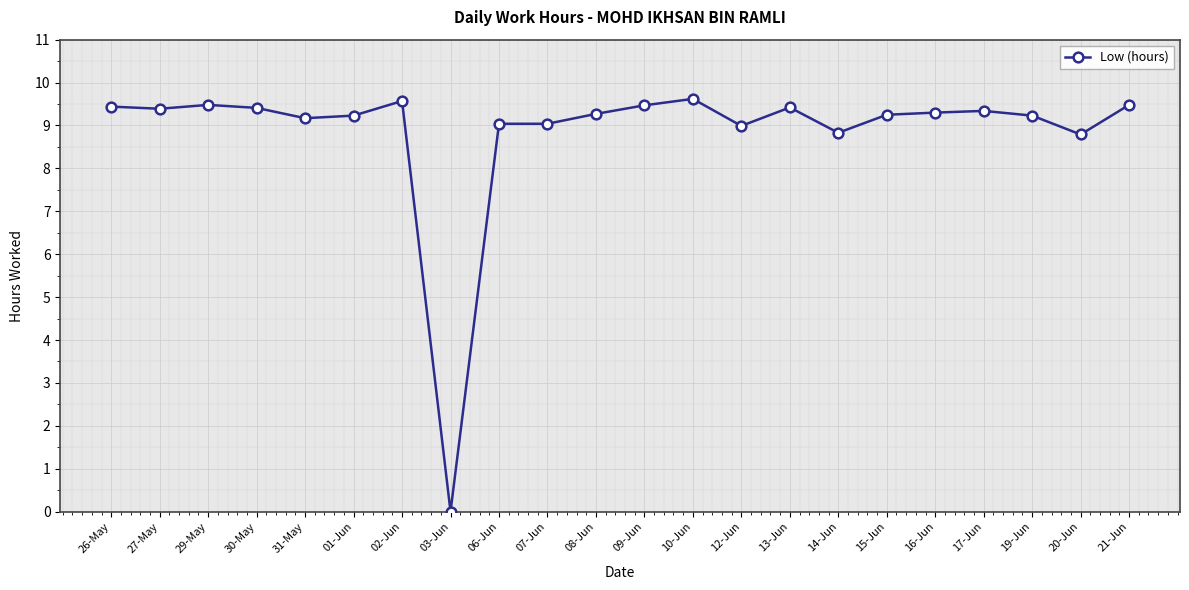

How many lines are shown in the chart?

1